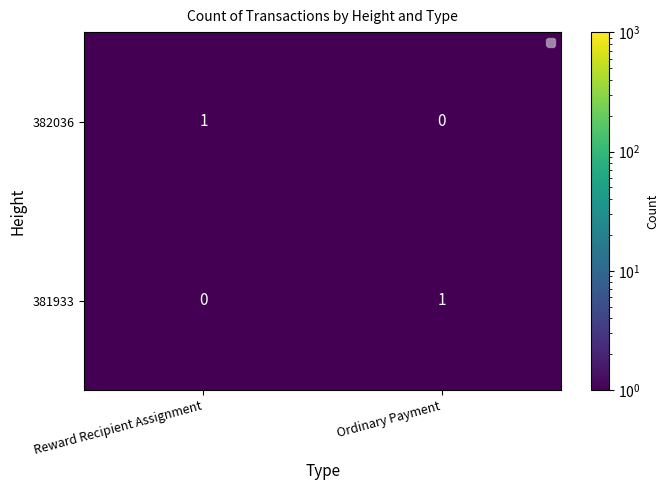

Reading left to right, extract all data points from this chart.

382036: Reward Recipient Assignment=1	Ordinary Payment=0
381933: Reward Recipient Assignment=0	Ordinary Payment=1